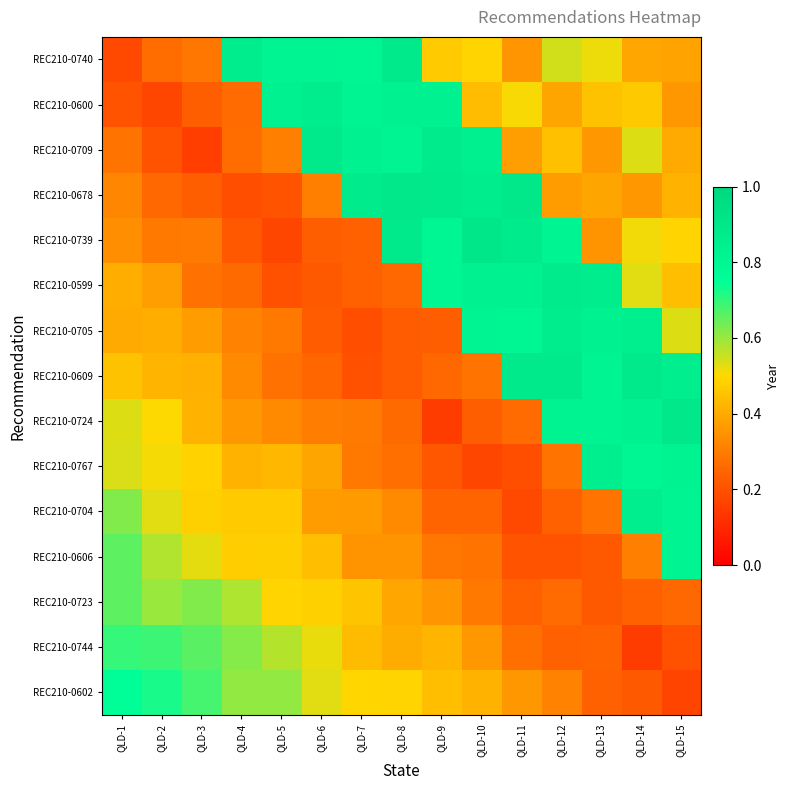

Which series has the largest range (max minus min)?

REC210-0724